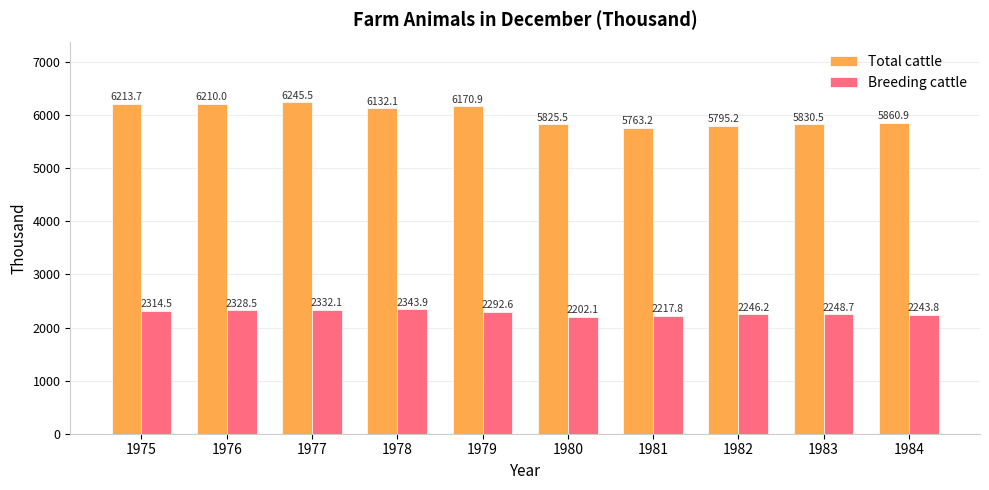

What is the difference between the Total cattle values at 1979 and 1977?

74.6